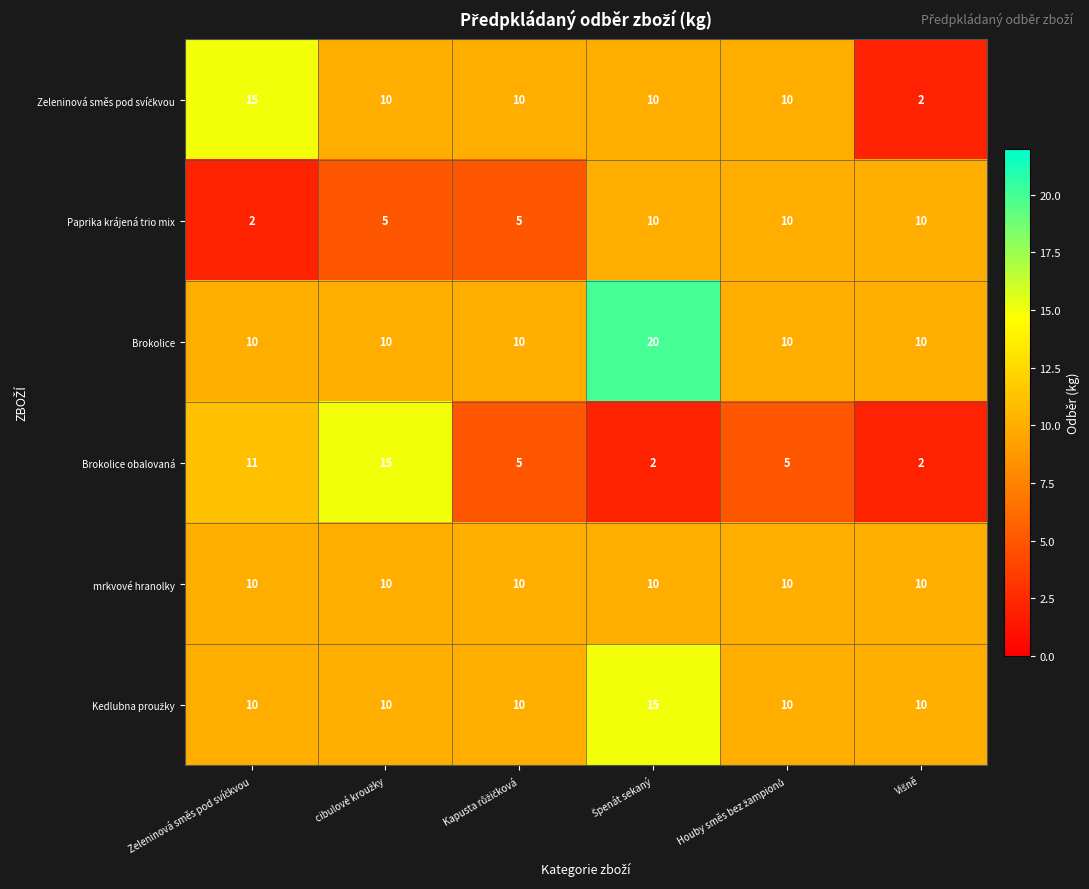

What is the average value of the Paprika krájená trio mix series?

7